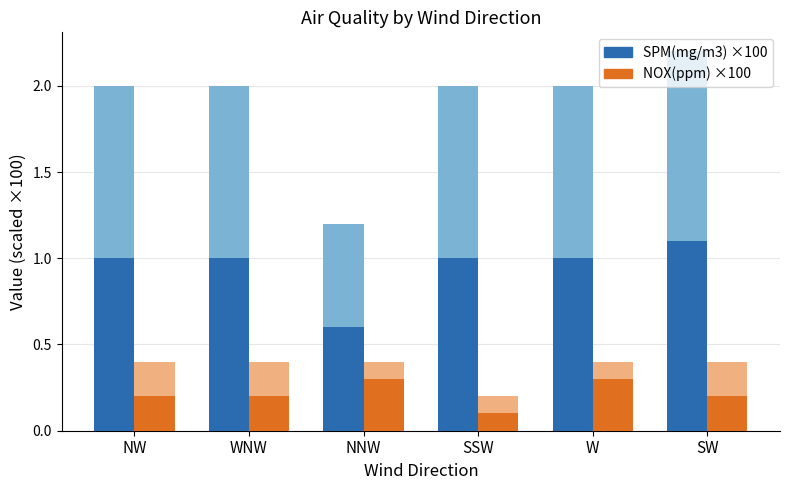

Rank the series by their average value, from lowest to highest.

NOX(ppm) ×100, SPM(mg/m3) ×100